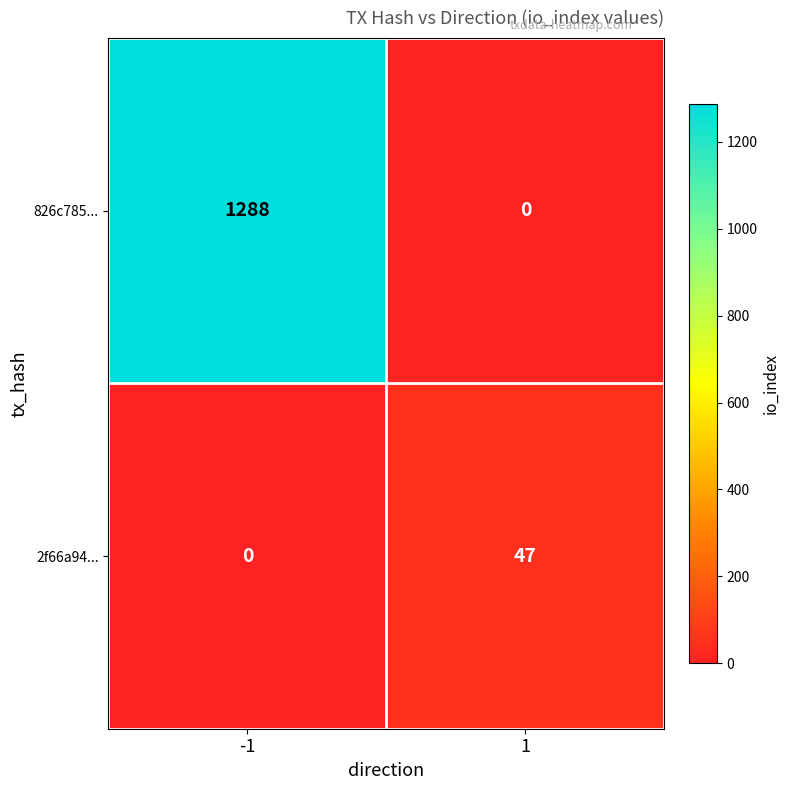

The value of 826c785... at 1 is 0. True or false?

True